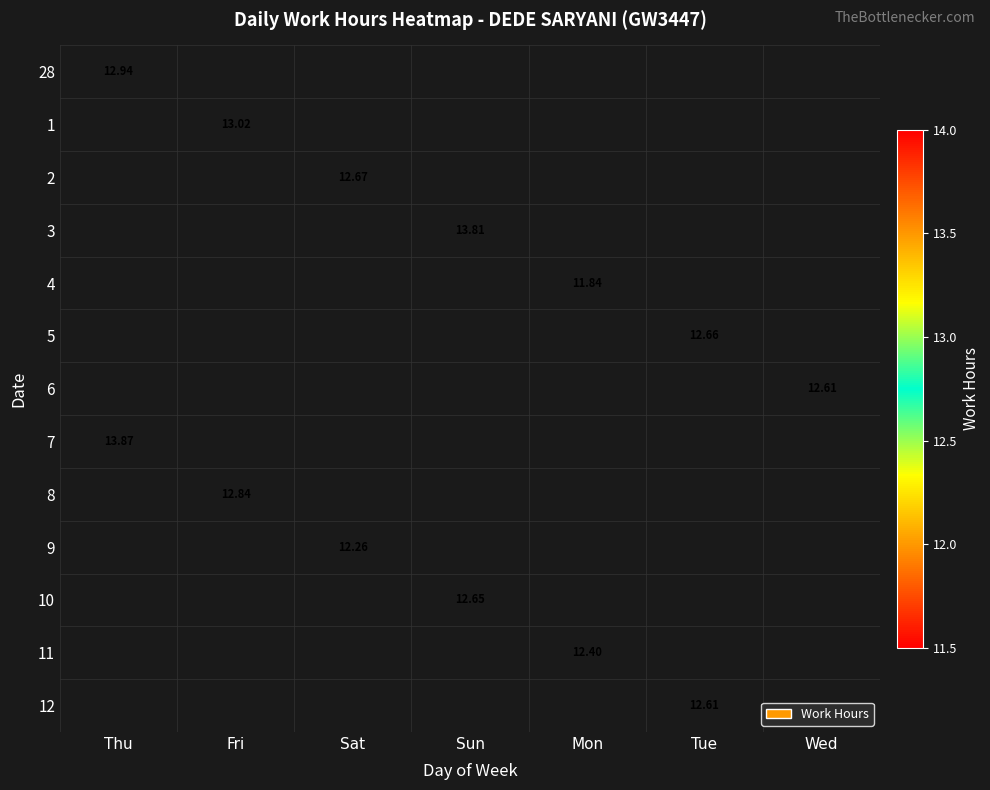

What is the maximum value shown in the chart?

13.9